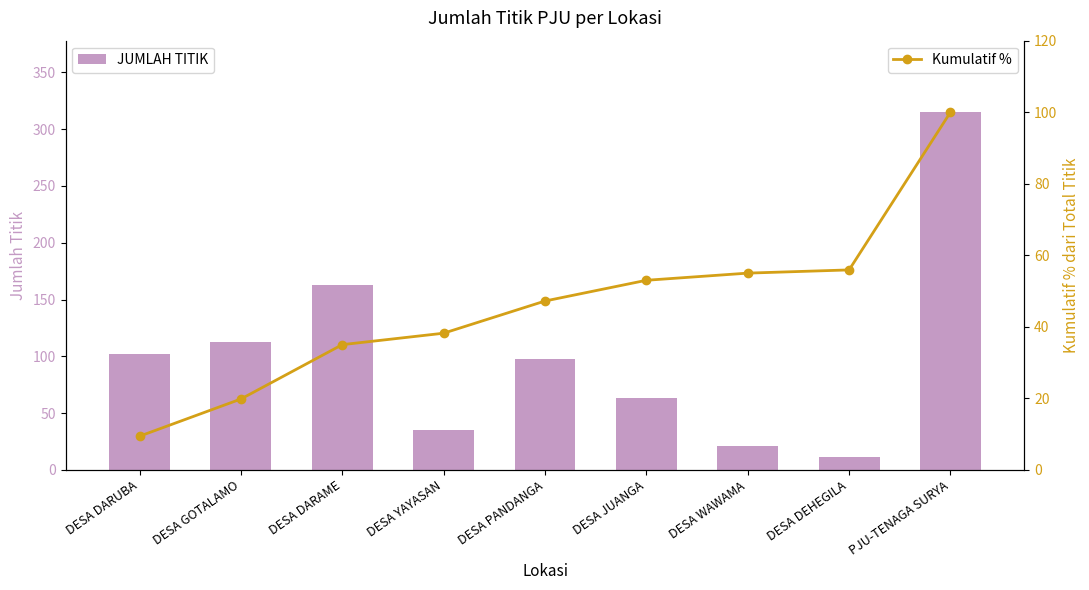

What are all the series names shown in the legend?

JUMLAH TITIK, Kumulatif %